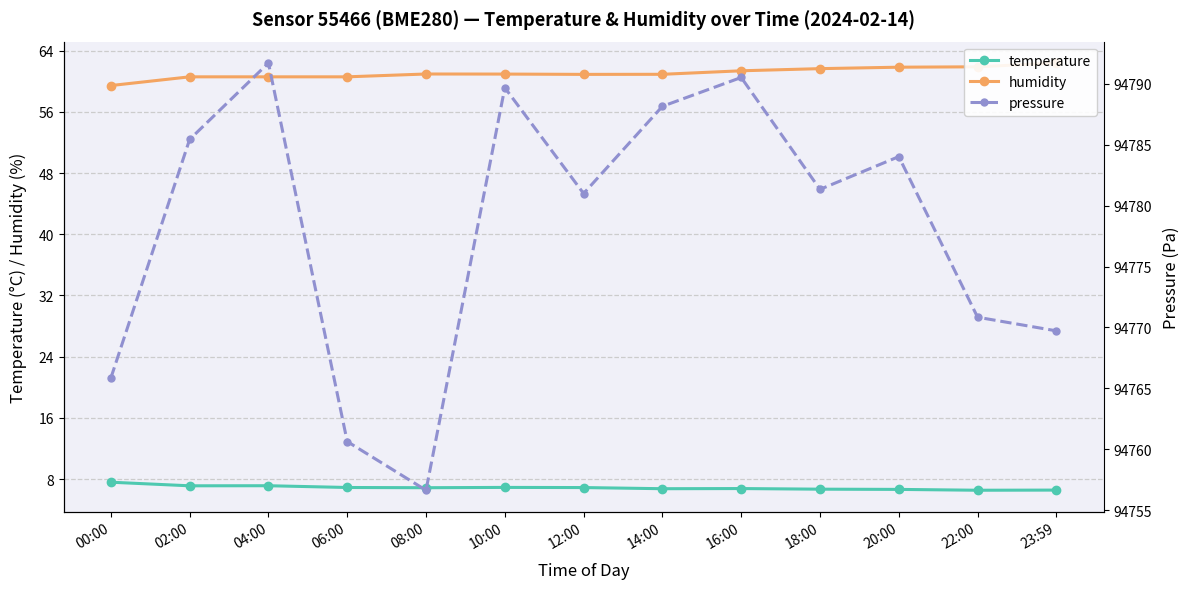

What is the value of the temperature point at the 2nd from the left?

7.1